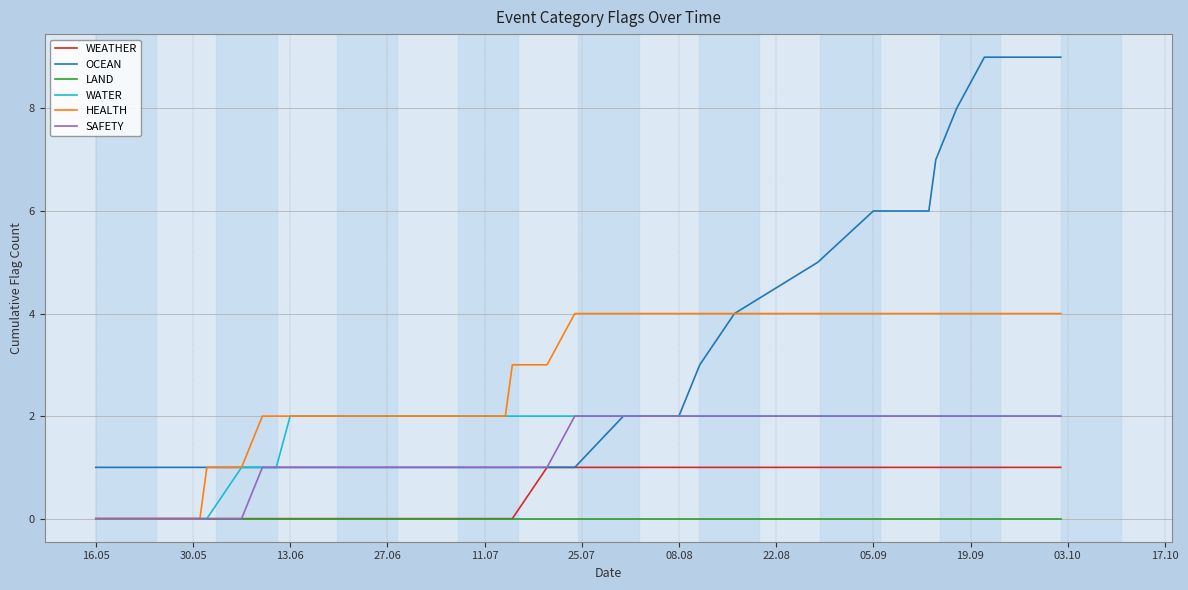

Which series has the largest range (max minus min)?

OCEAN